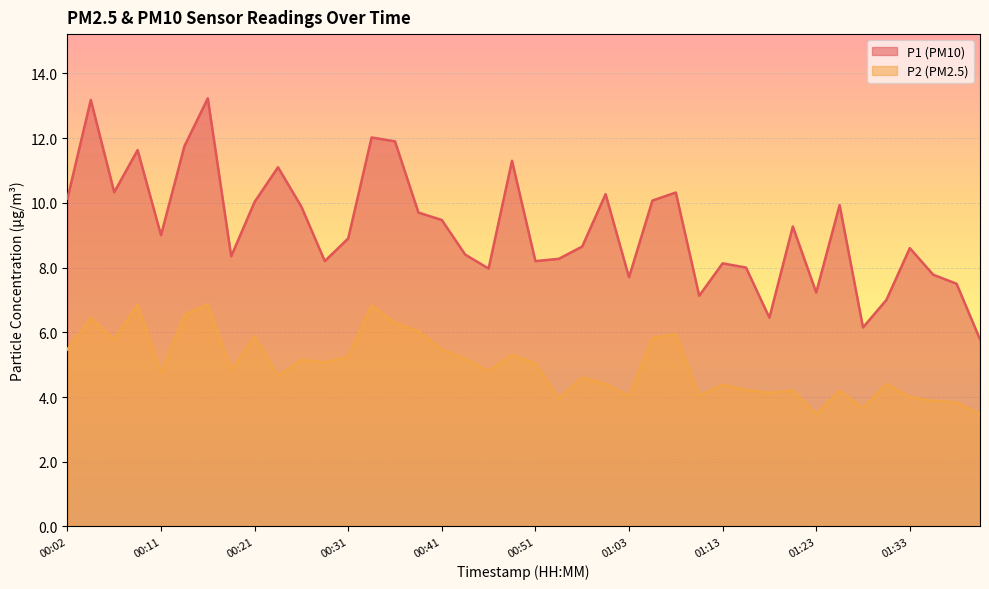

What is the sum of the P2 values at 00:07 and 00:21?

11.6